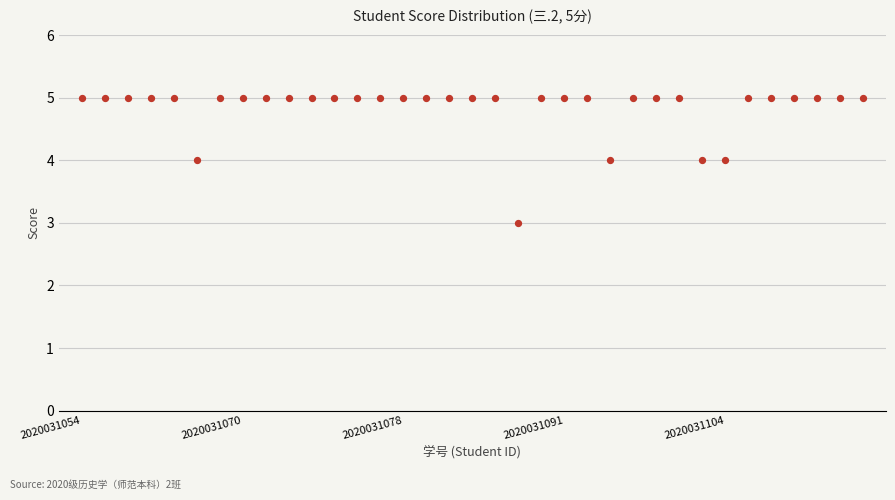

How many points are shown in the scatter plot?

35